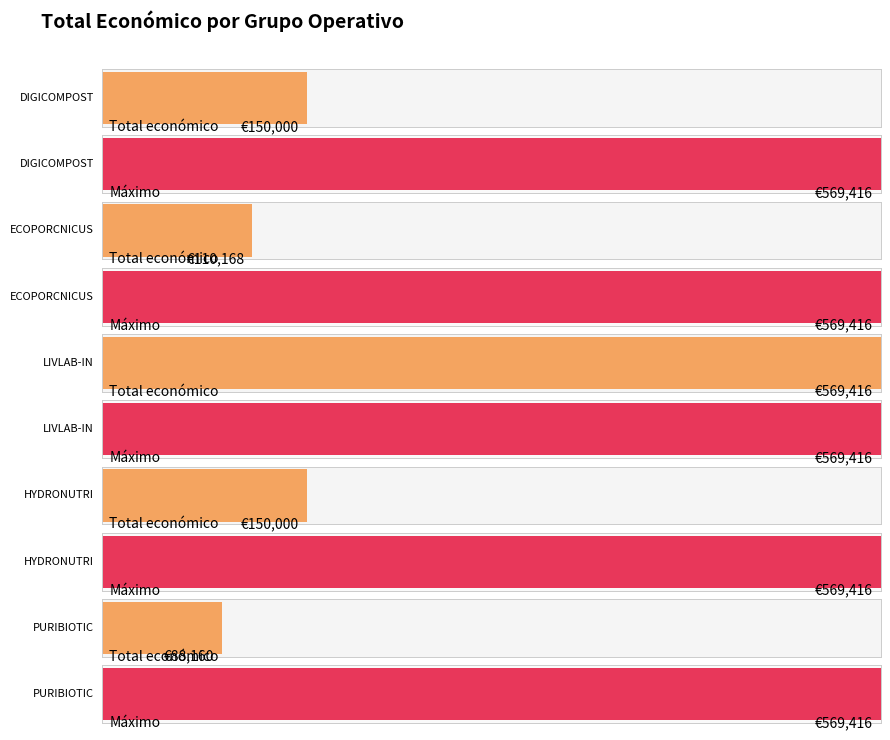

Does the chart contain stacked bars?

No